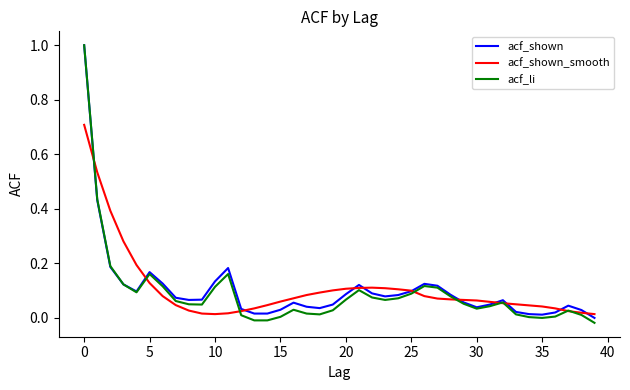

Which series has the largest range (max minus min)?

acf_li